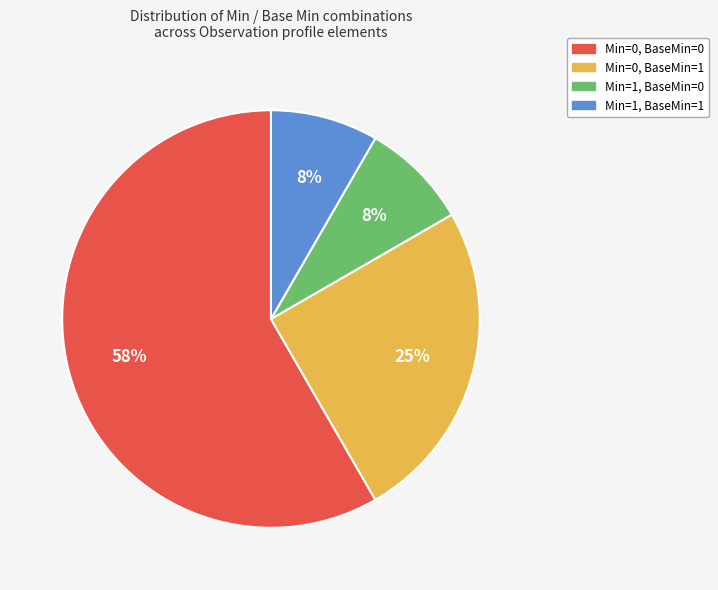

Is there any slice that represents more than half of the pie?

Yes